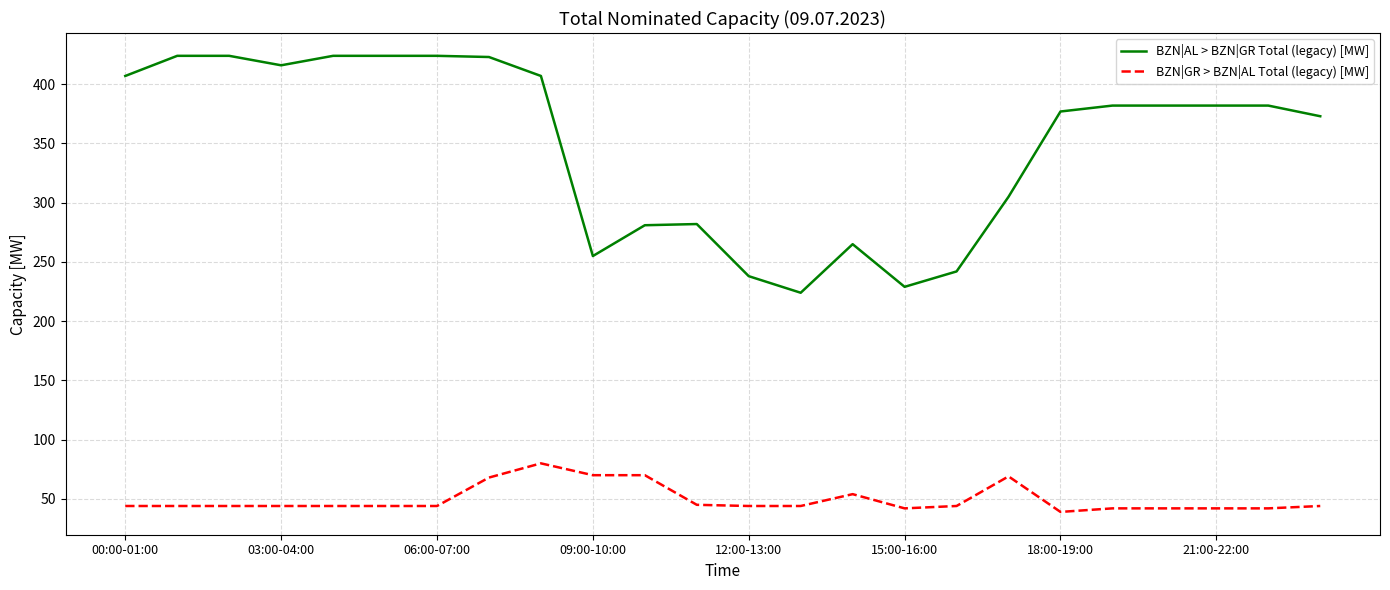

Which series has the largest range (max minus min)?

BZN|AL > BZN|GR Total (legacy) [MW]